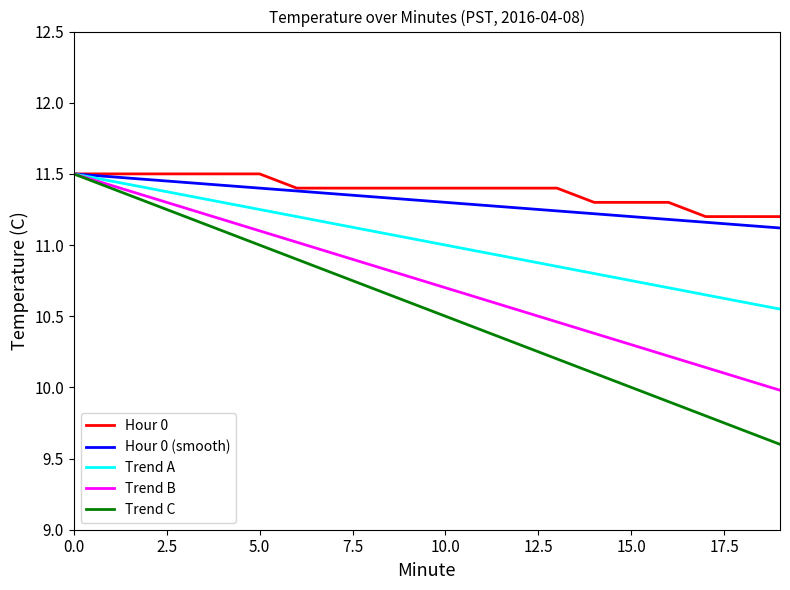

Which series has the widest spread of values?

Trend C